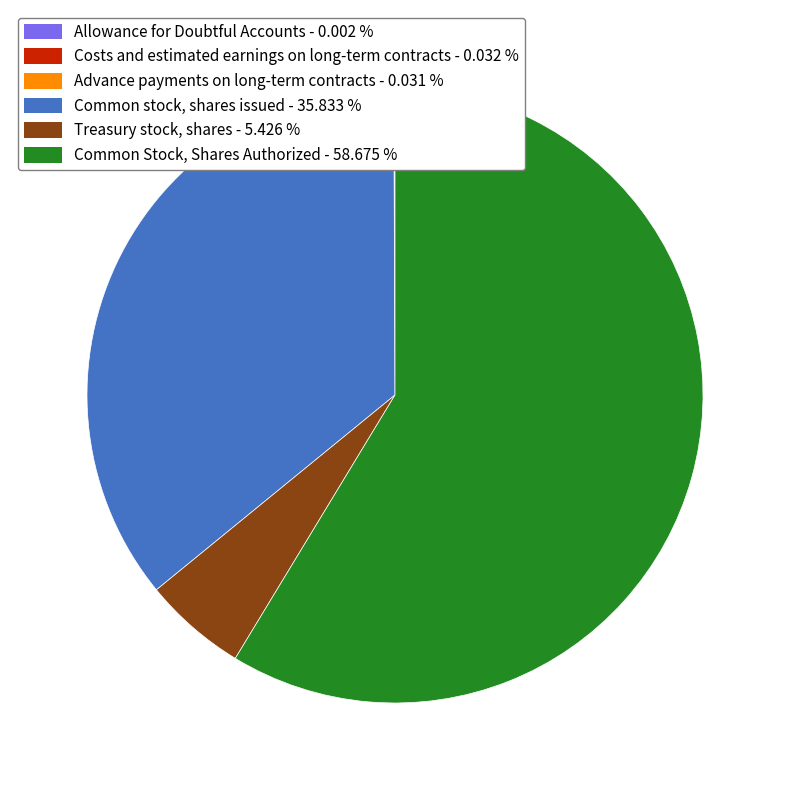

Is there any slice that represents more than half of the pie?

Yes